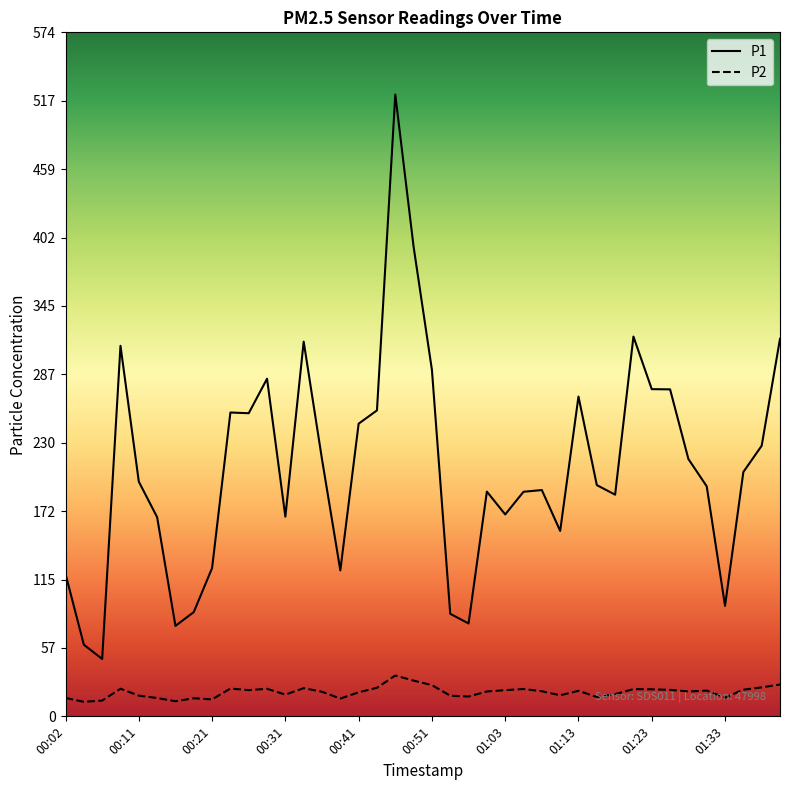

List the series in order of their peak value, lowest first.

P2, P1